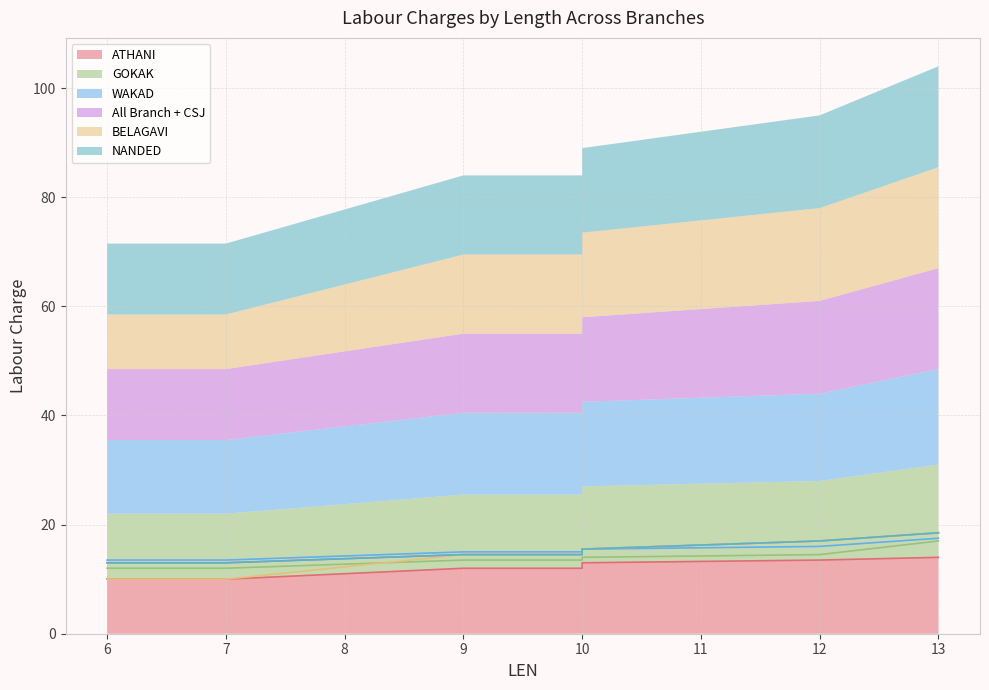

What are all the series names shown in the legend?

ATHANI, GOKAK, WAKAD, All Branch + CSJ, BELAGAVI, NANDED